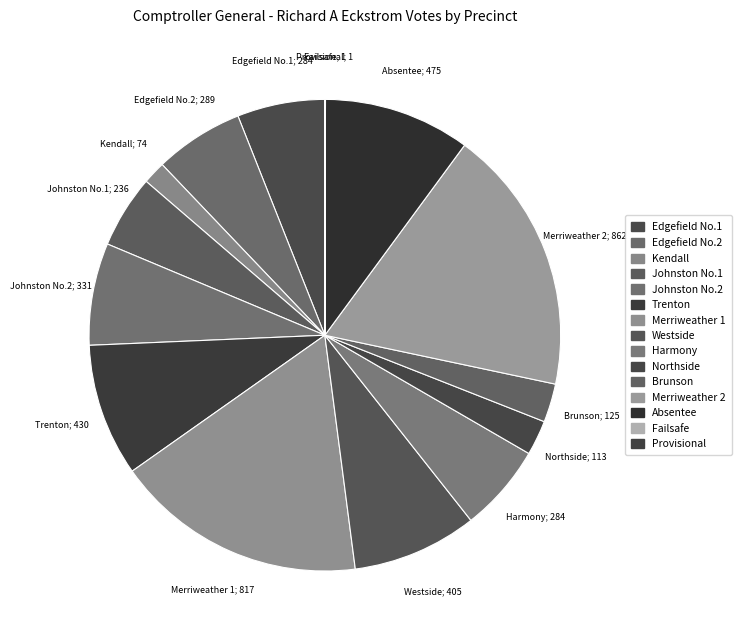

What portion of the pie excludes Harmony?

94.0%